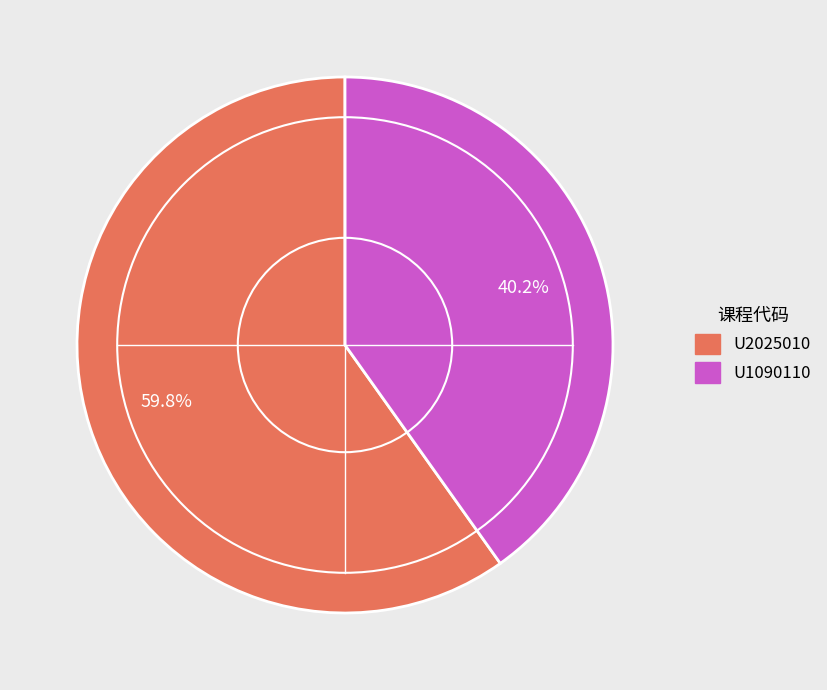

To the nearest percent, what percentage of the pie is U2025010?

60%